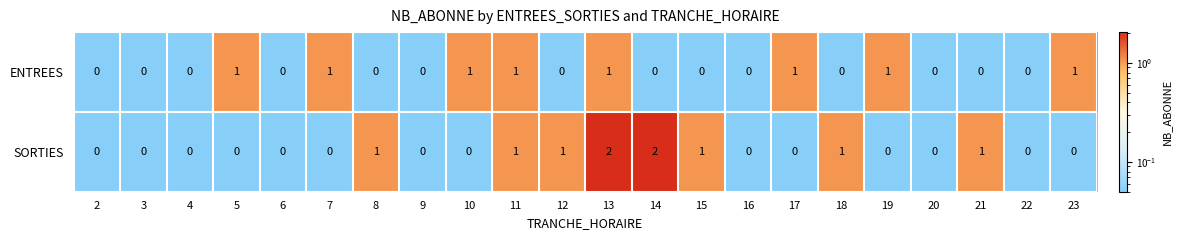

What is the sum of all SORTIES values?

10